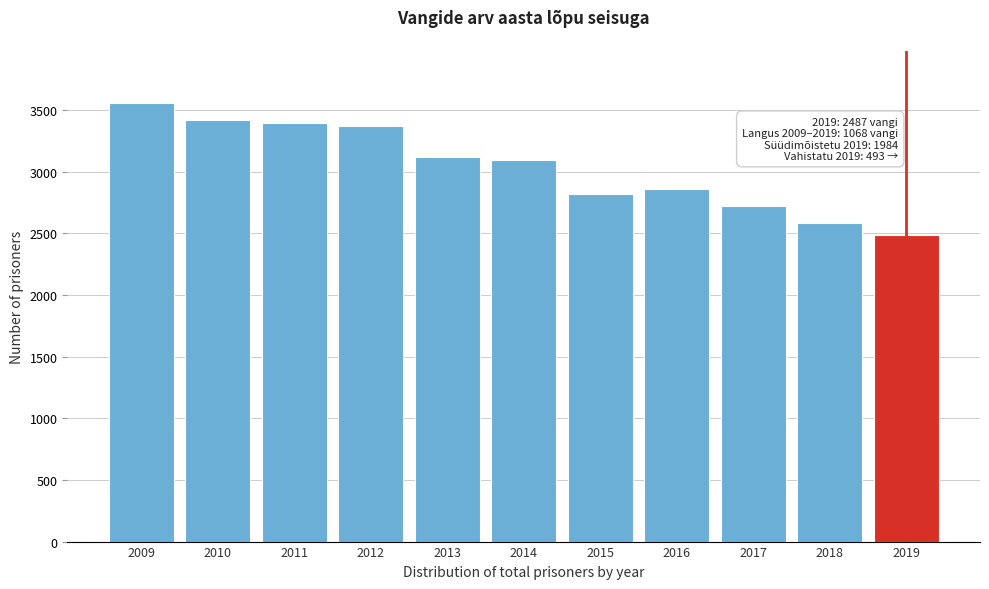

Reading left to right, what are all the values shown in this chart?

3555	3417	3399	3371	3123	3094	2823	2864	2723	2584	2487